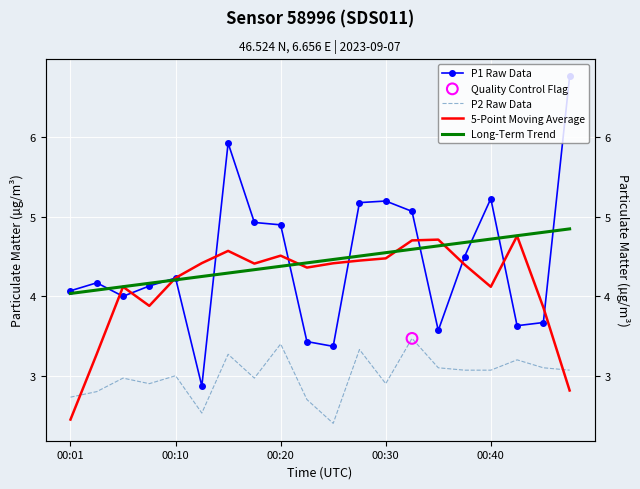

What is the total value across all series at 00:30?

17.1